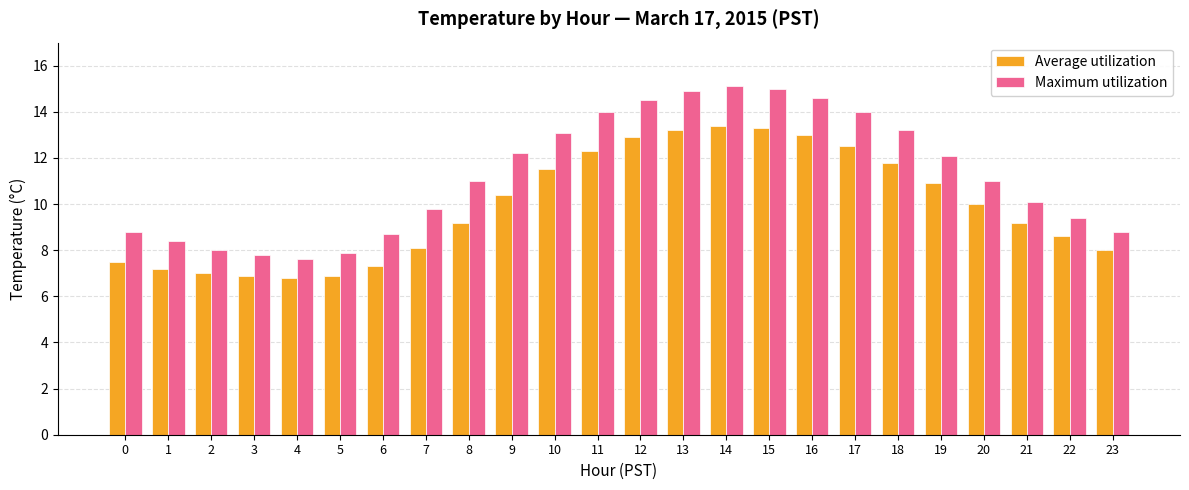

List the series in order of their peak value, highest first.

Maximum utilization, Average utilization